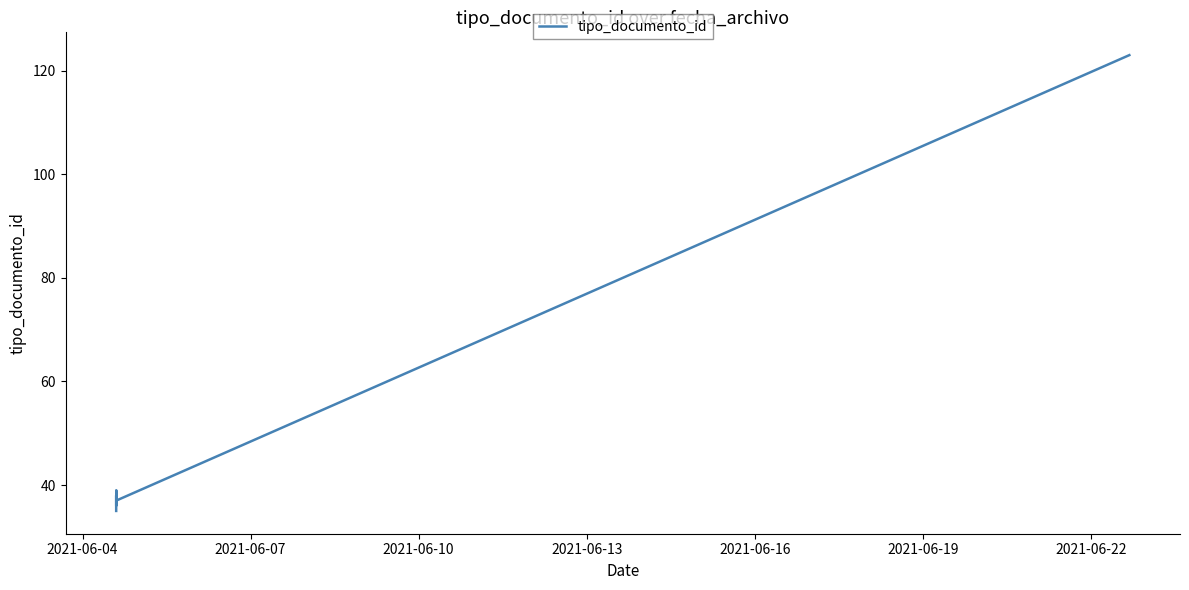

What is the label of the 9th point from the right?

2021-06-07